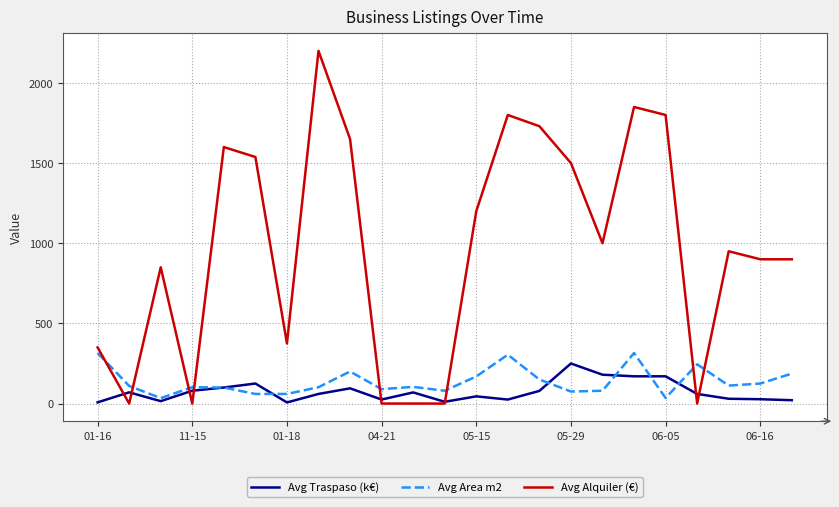

What is the maximum value for Avg Alquiler (€)?

2200.0